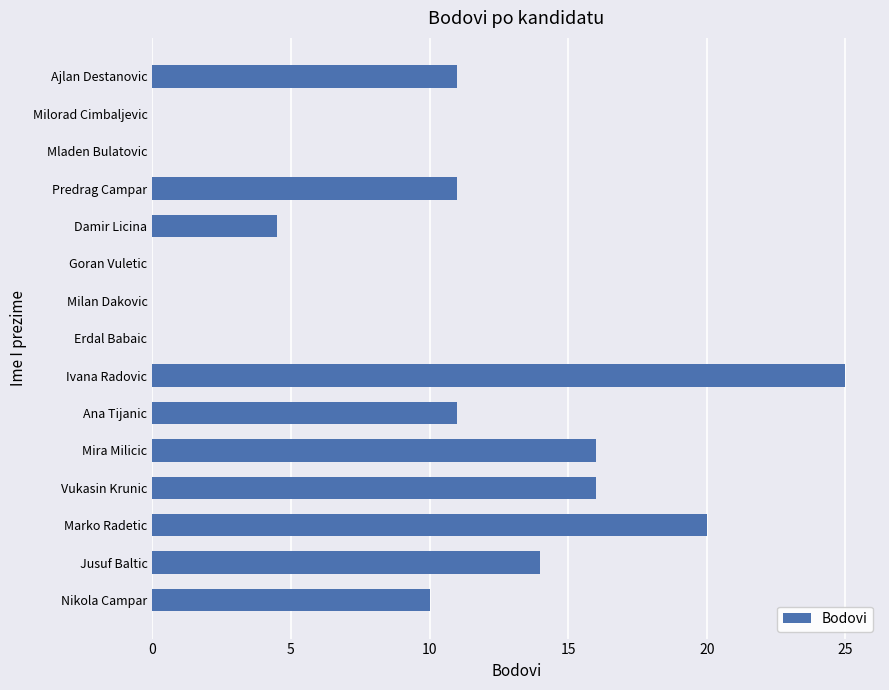

The chart shows a value of -15.1 at Erdal Babaic. True or false?

False